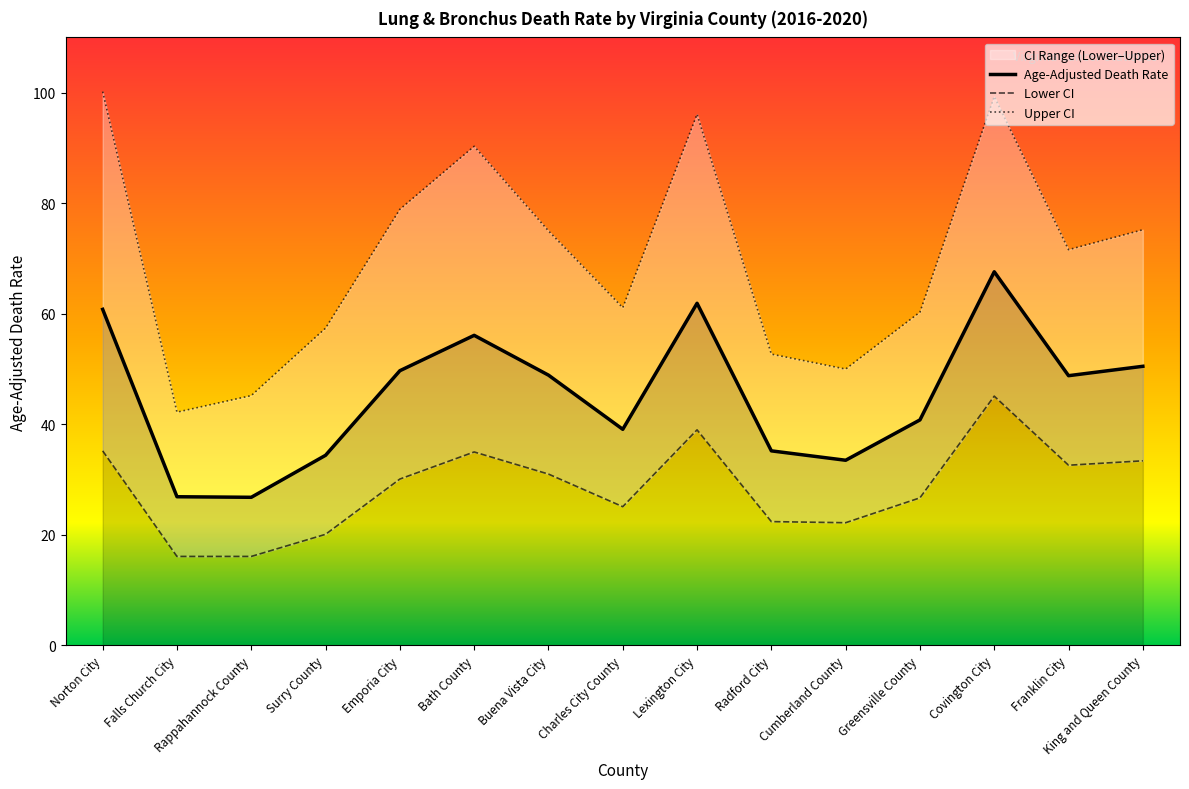

What position from the right is Rappahannock County?

13